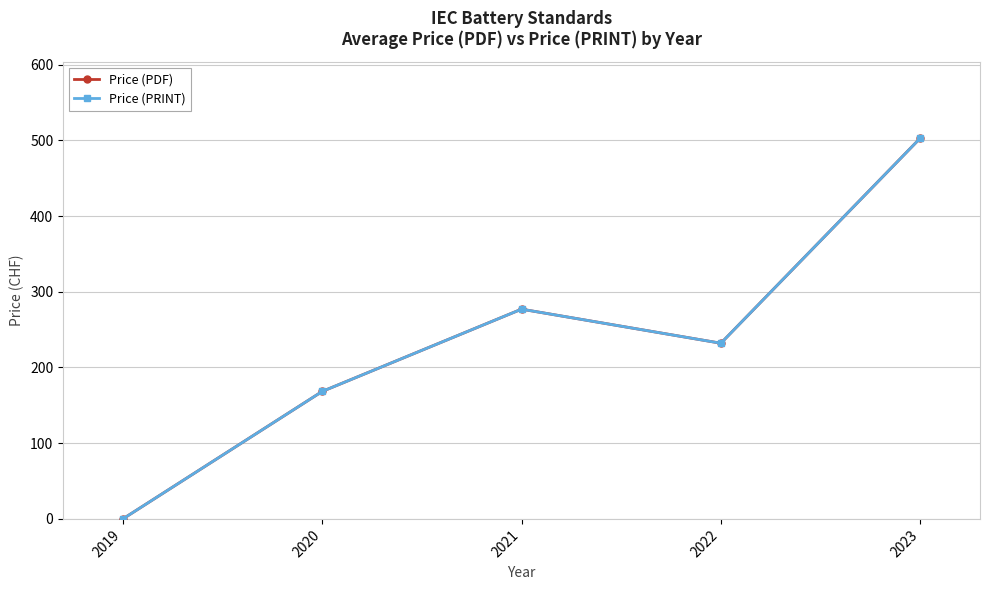

At which category is the sum across all series the highest?

2023